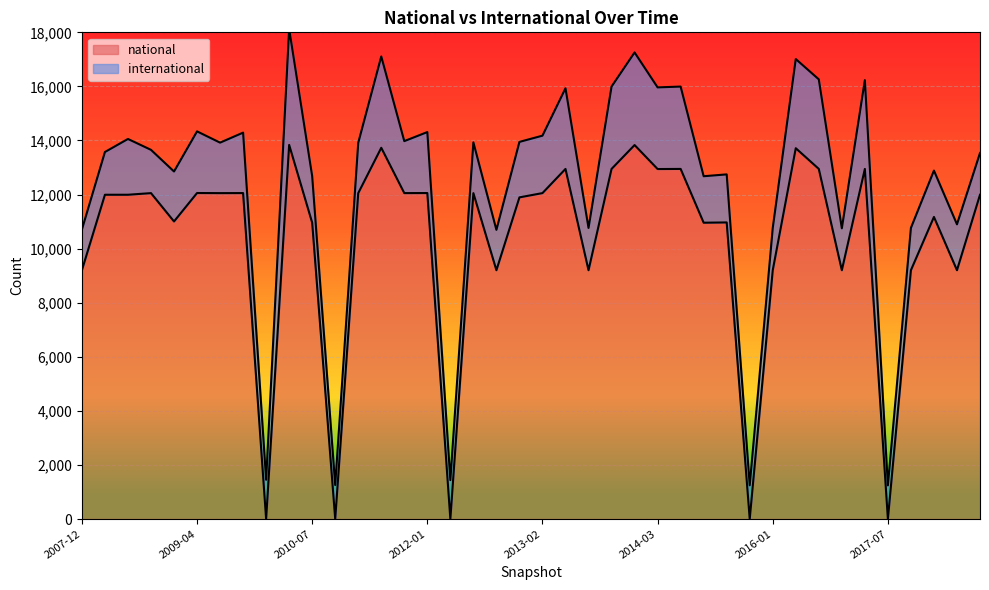

At which category does the data reach its first local peak?

2008-10-10